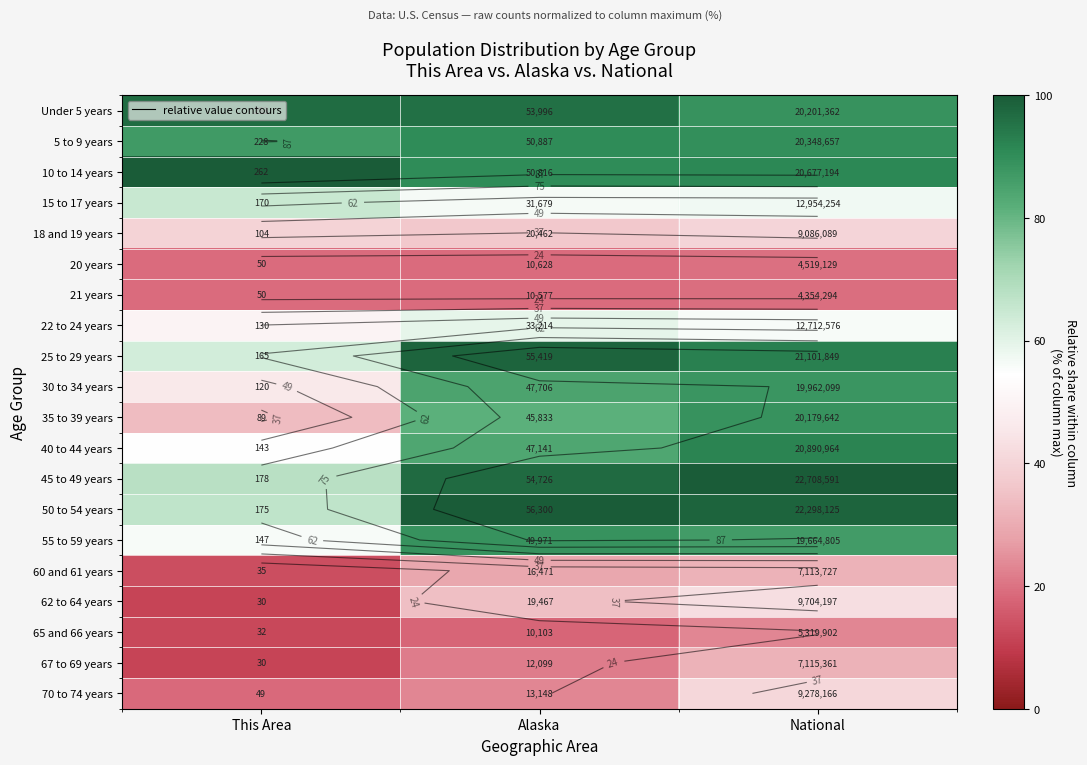

At which label does 10 to 14 years first exceed 91?

This Area